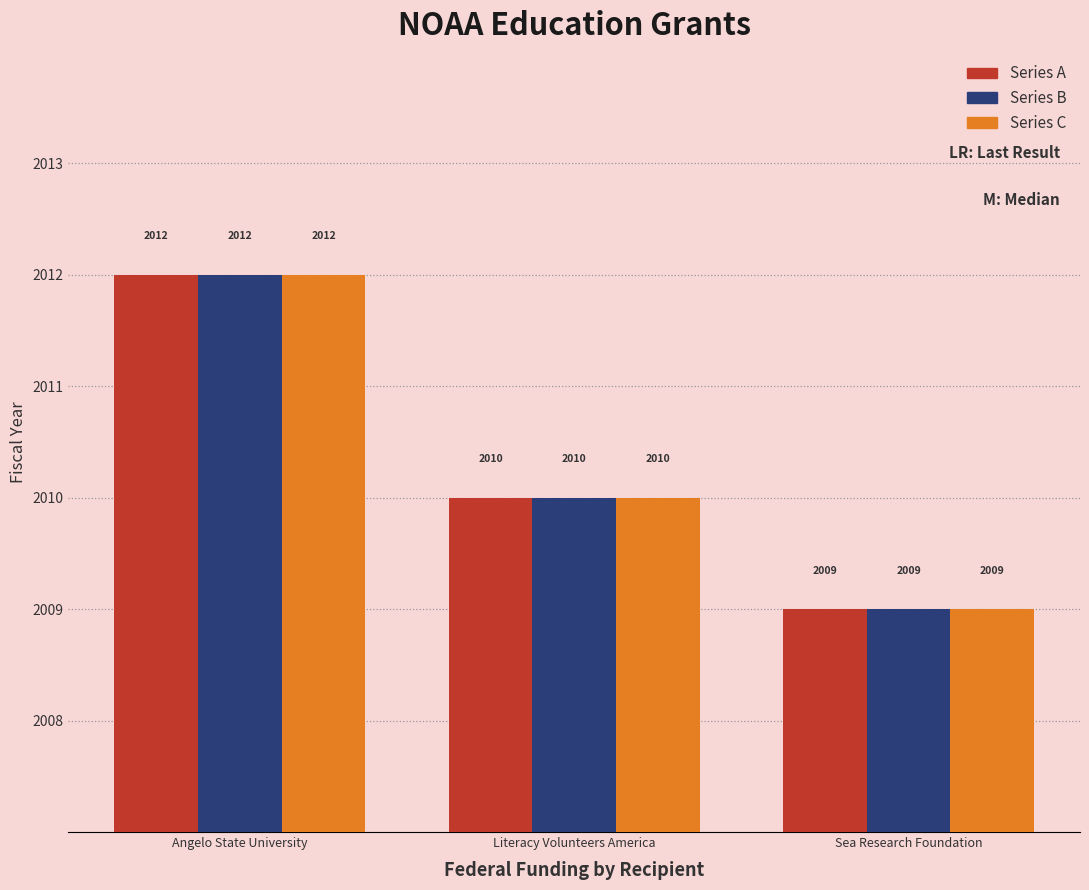

At which category is the sum across all series the highest?

Angelo State University